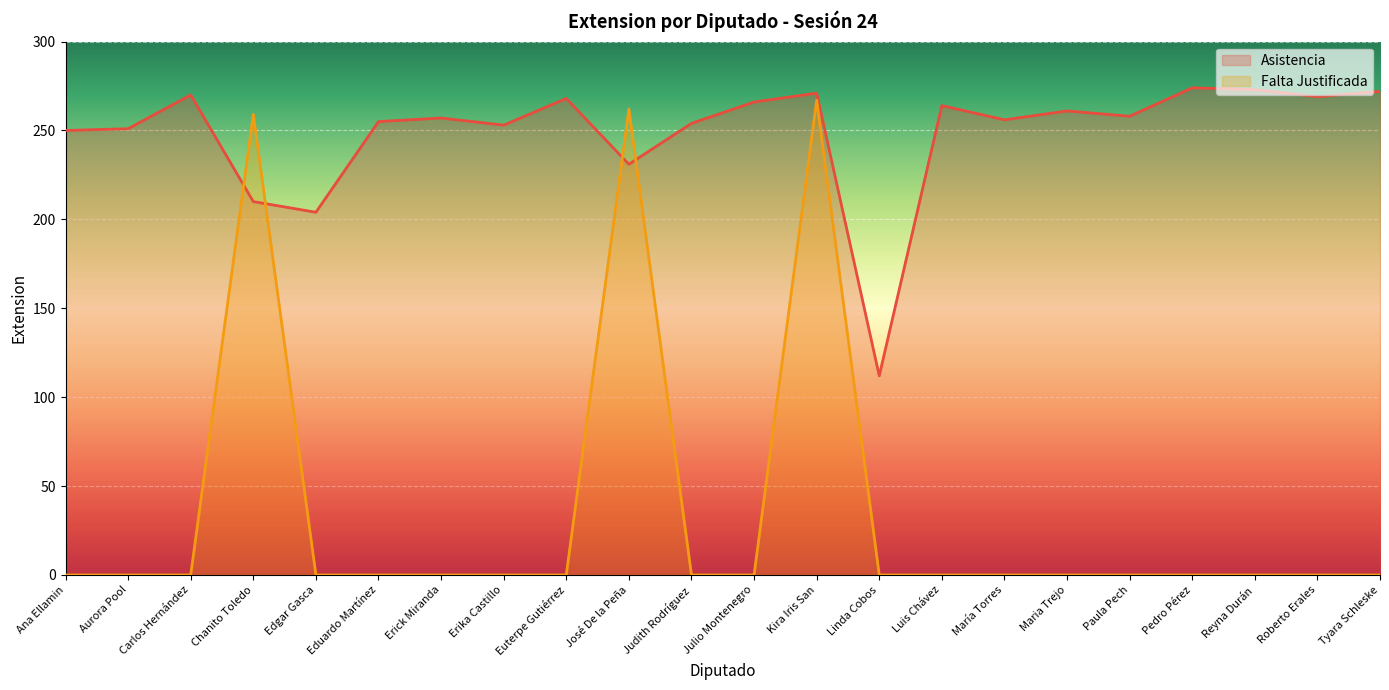

The value at José De la Peña is 381. True or false?

False